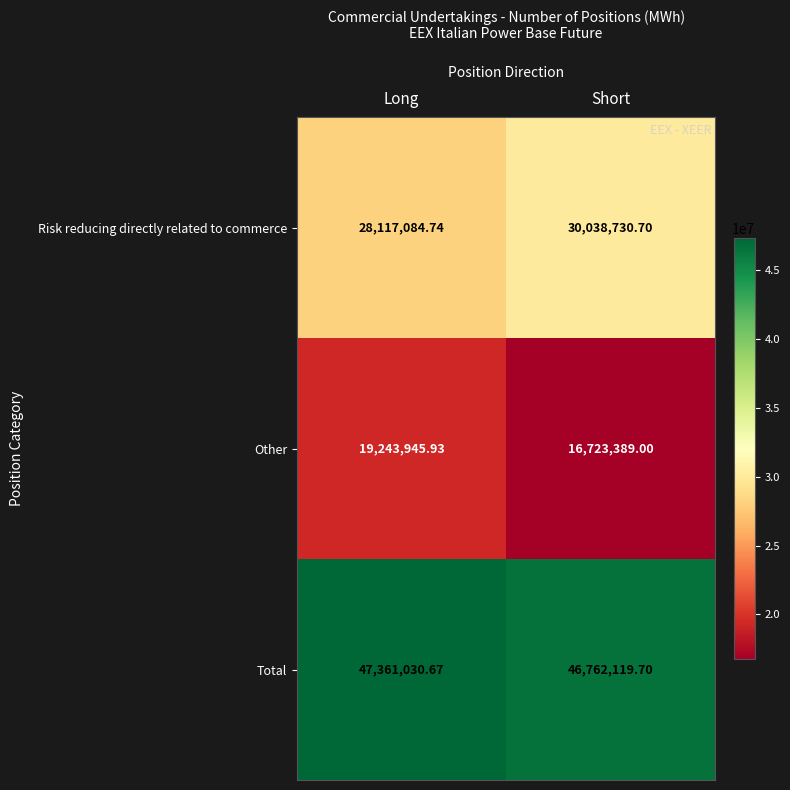

Rank the series by their maximum value, from highest to lowest.

Total, Risk reducing directly related to commerce, Other